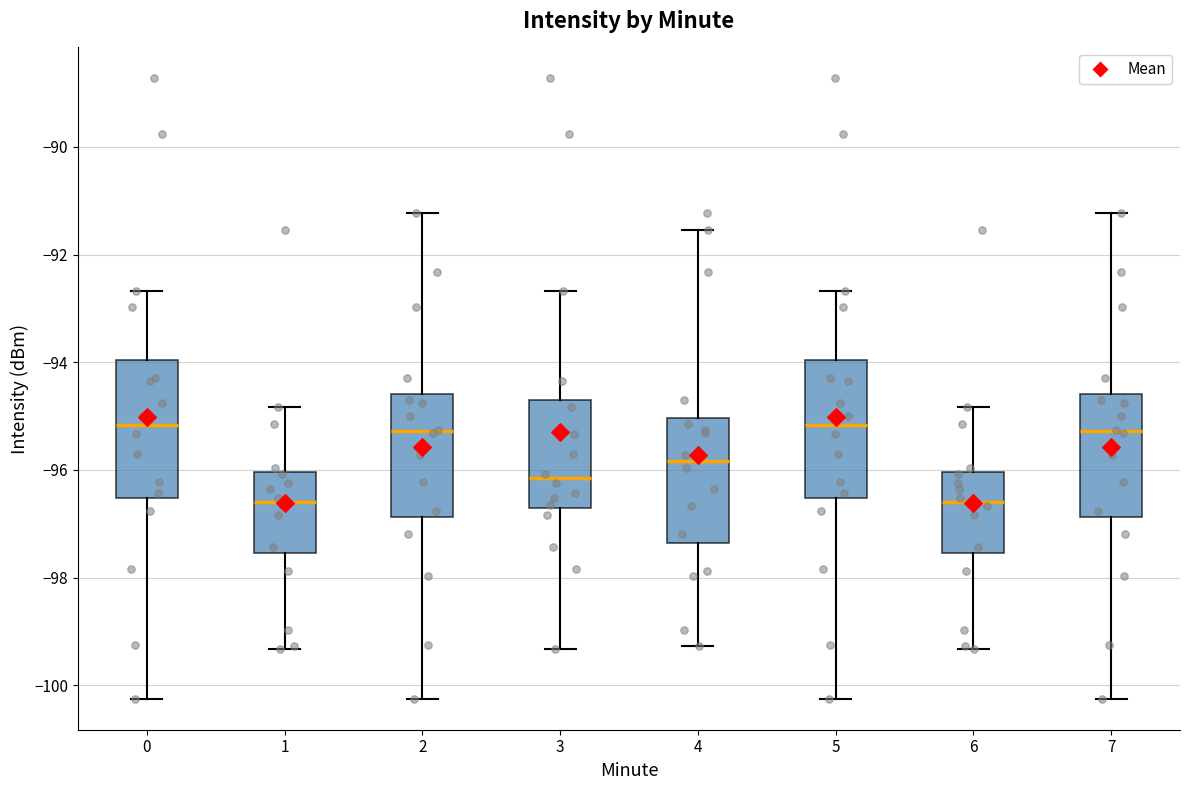

Reading left to right, transcribe this box plot: for each box, give where its median line is, the range the box spans, and where its two whiskers end, as read against the y-axis. The values are not printed on the chart, so give them approximately, as read against the axis.

0: median -95.2, box -96.6 to -94.0, whiskers -100.2 to -92.6
1: median -96.6, box -97.6 to -96.0, whiskers -99.4 to -94.8
2: median -95.2, box -96.8 to -94.6, whiskers -100.2 to -91.2
3: median -96.2, box -96.8 to -94.8, whiskers -99.4 to -92.6
4: median -95.8, box -97.4 to -95.0, whiskers -99.2 to -91.6
5: median -95.2, box -96.6 to -94.0, whiskers -100.2 to -92.6
6: median -96.6, box -97.6 to -96.0, whiskers -99.4 to -94.8
7: median -95.2, box -96.8 to -94.6, whiskers -100.2 to -91.2